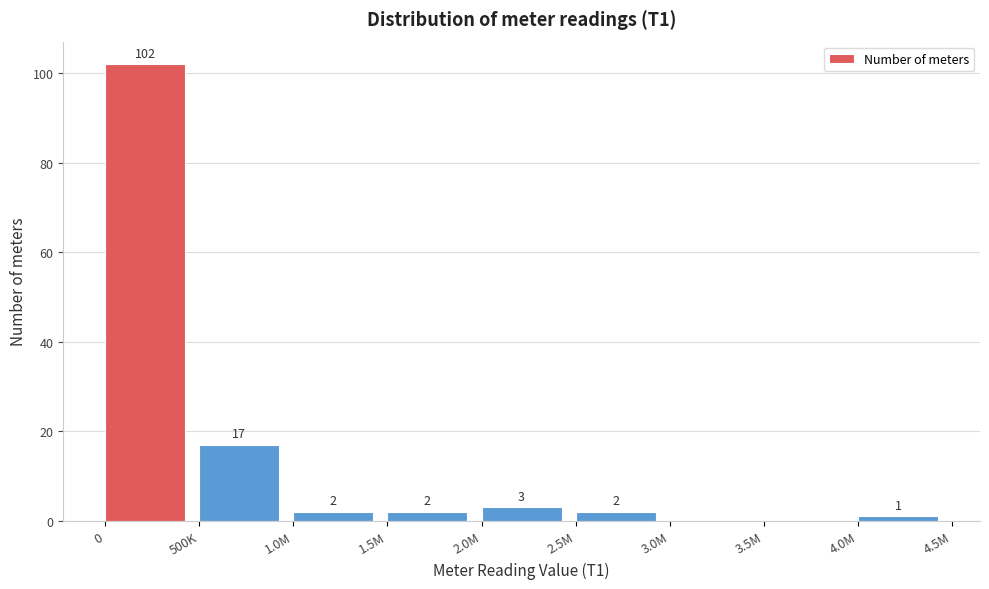

Reading right to left, extract all data points from this chart.

4.0M=1	3.5M=0	3.0M=0	2.5M=2	2.0M=3	1.5M=2	1.0M=2	500K=17	0=102